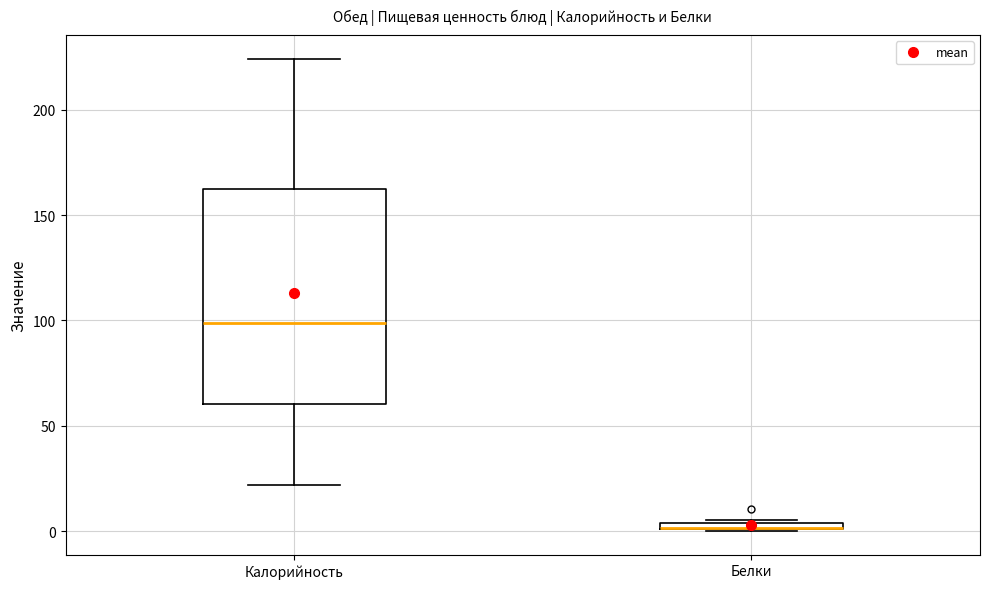

Comparing the boxes themselves (not the whiskers), which one is the tallest?

Калорийность